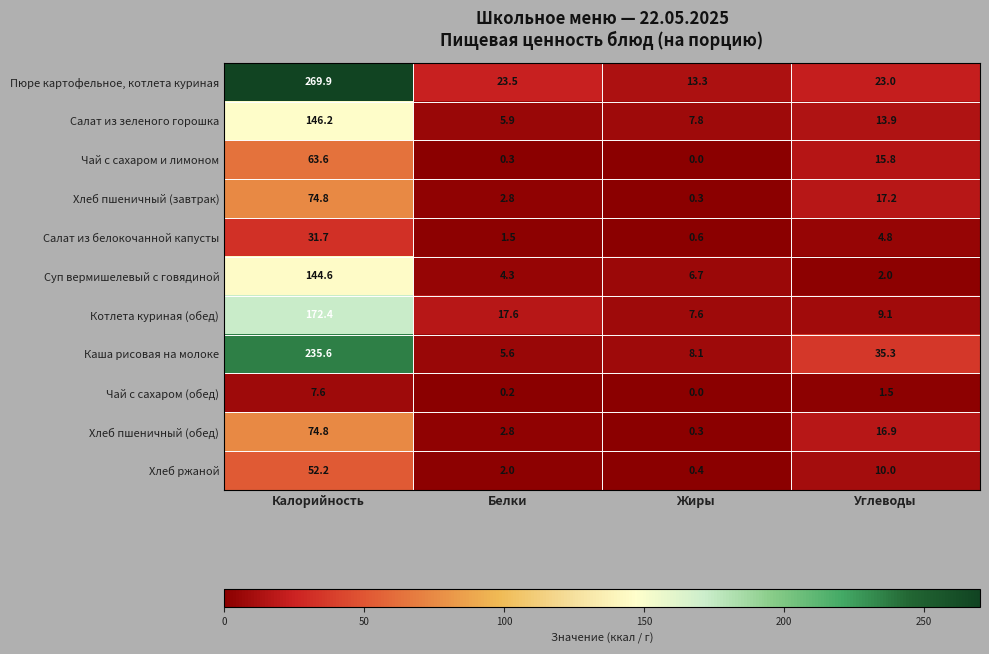

What is the difference between the highest and lowest values at Жиры?

13.3